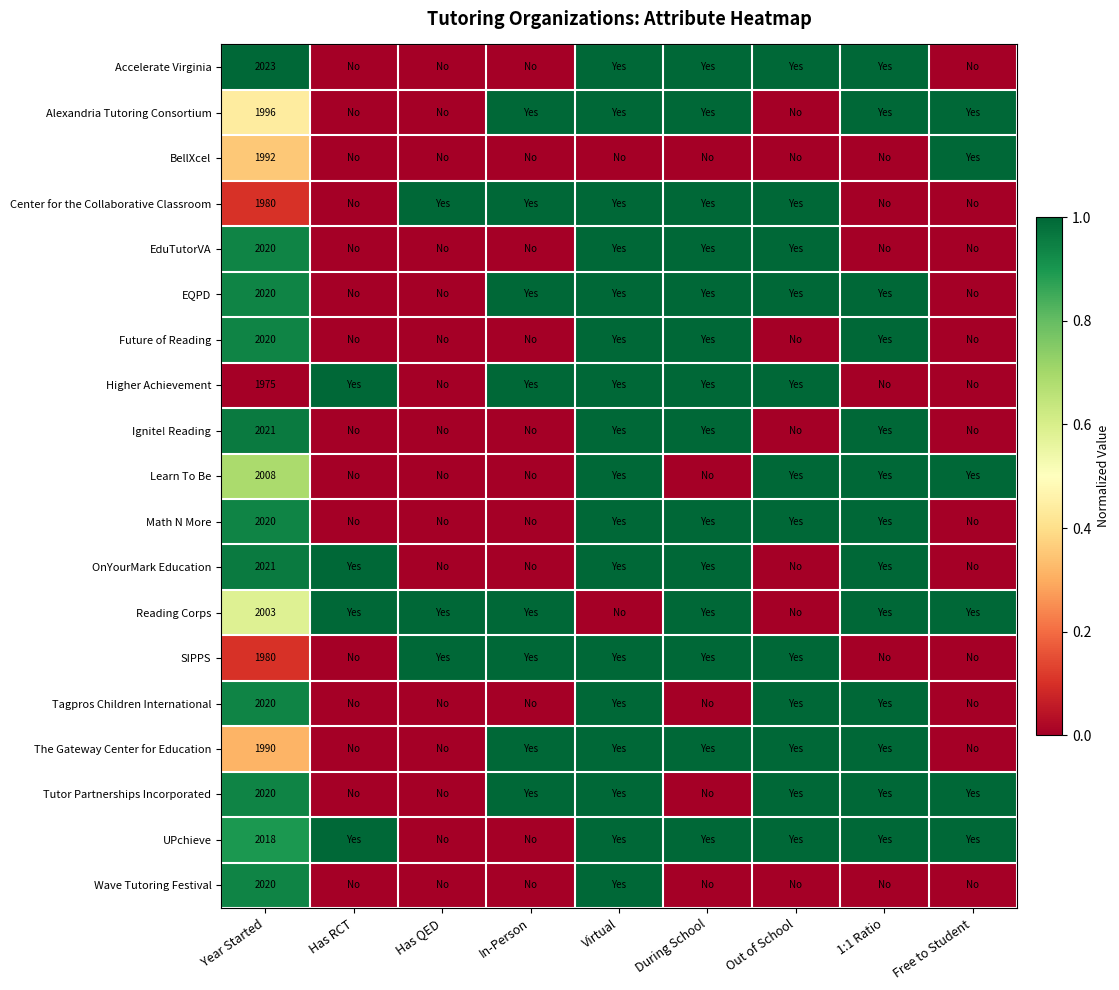

What is the spread (max minus min) of values at Year Started?

48